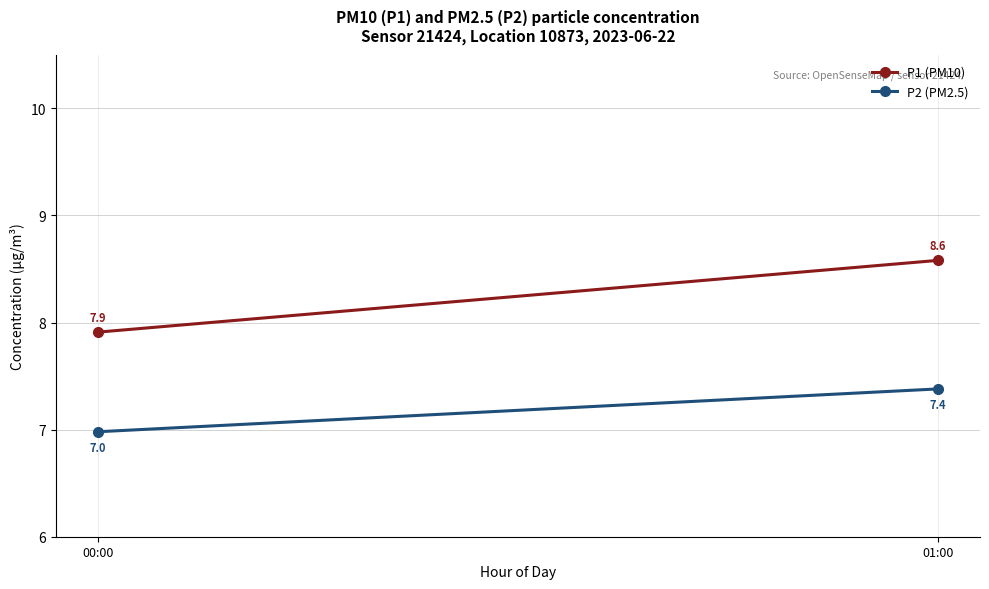

Reading left to right, what are all the values shown in this chart?

P1 (PM10): 7.9	8.6
P2 (PM2.5): 7.0	7.4